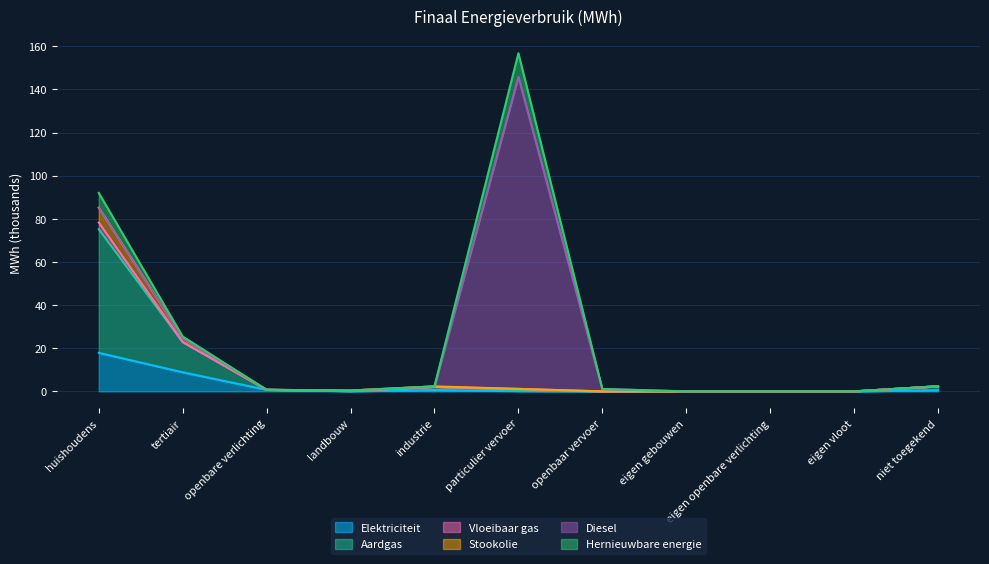

Where is the first local minimum for Aardgas?

landbouw